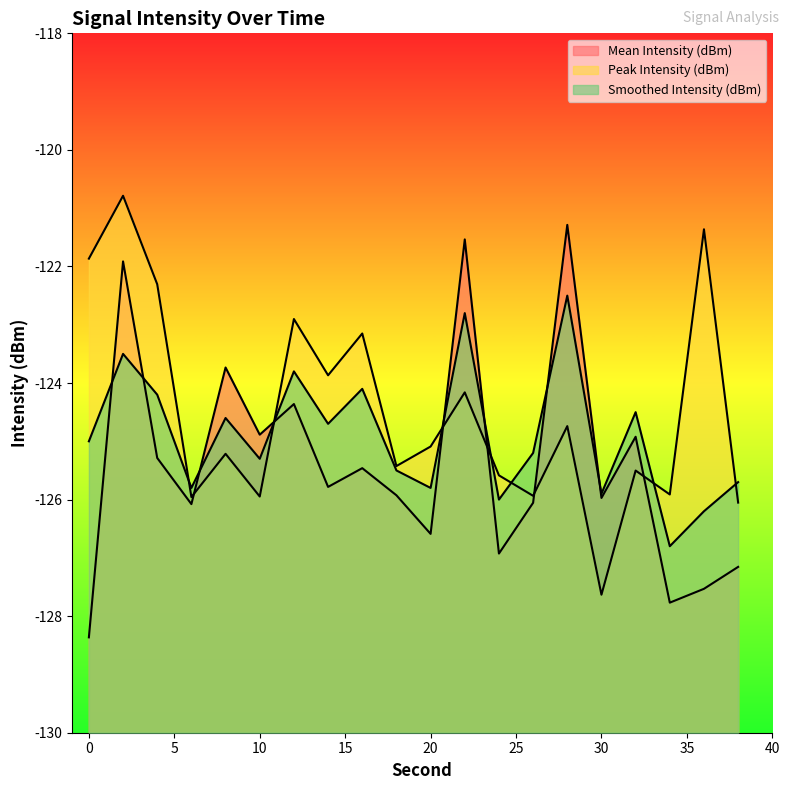

Where do Smoothed Intensity (dBm) and Mean Intensity (dBm) first cross each other?

0 and 2